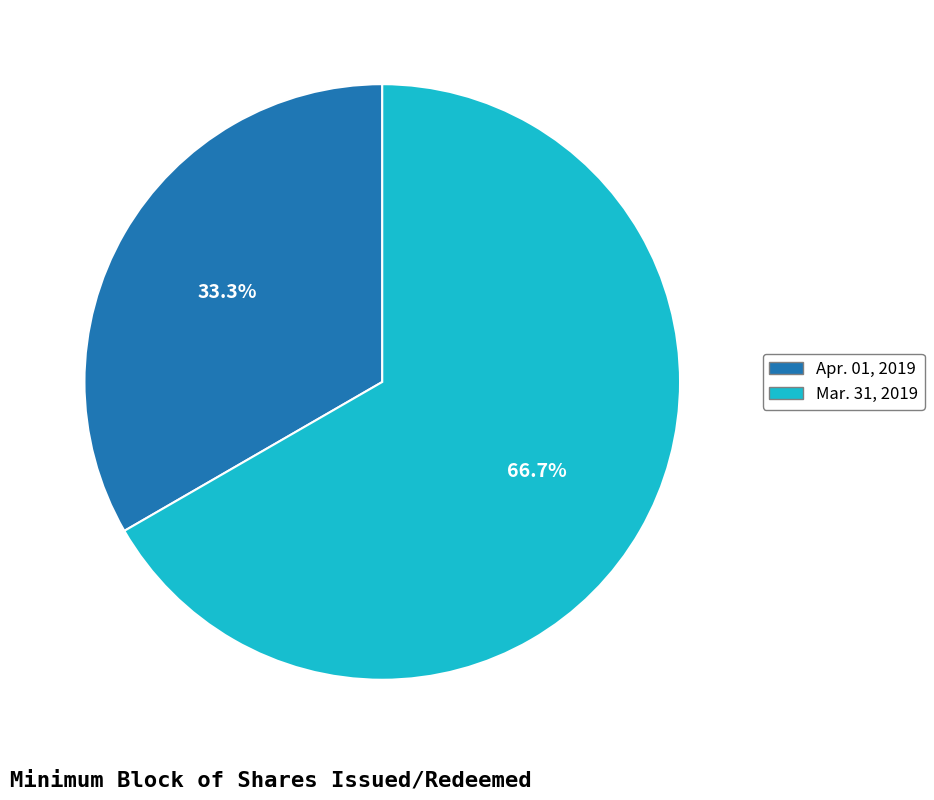

The Mar. 31, 2019 slice represents 67% of the pie. True or false?

True